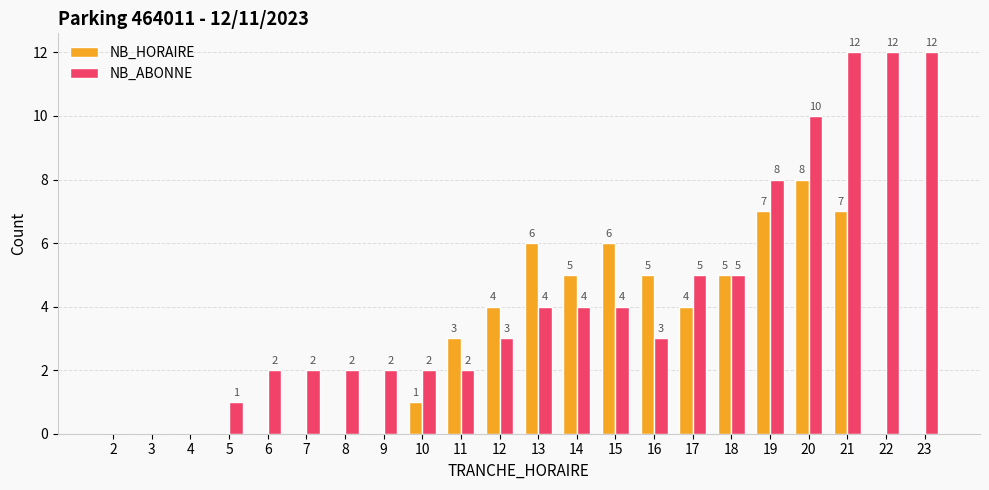

Count the NB_HORAIRE values in the range 0 to 5.

17